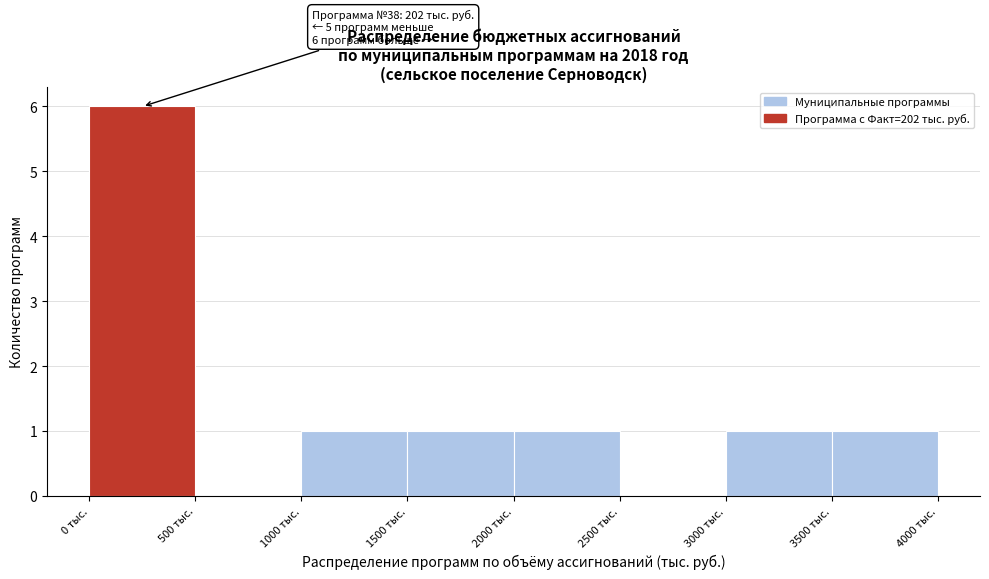

Which range on the x-axis has the tallest bar?

0 to 500